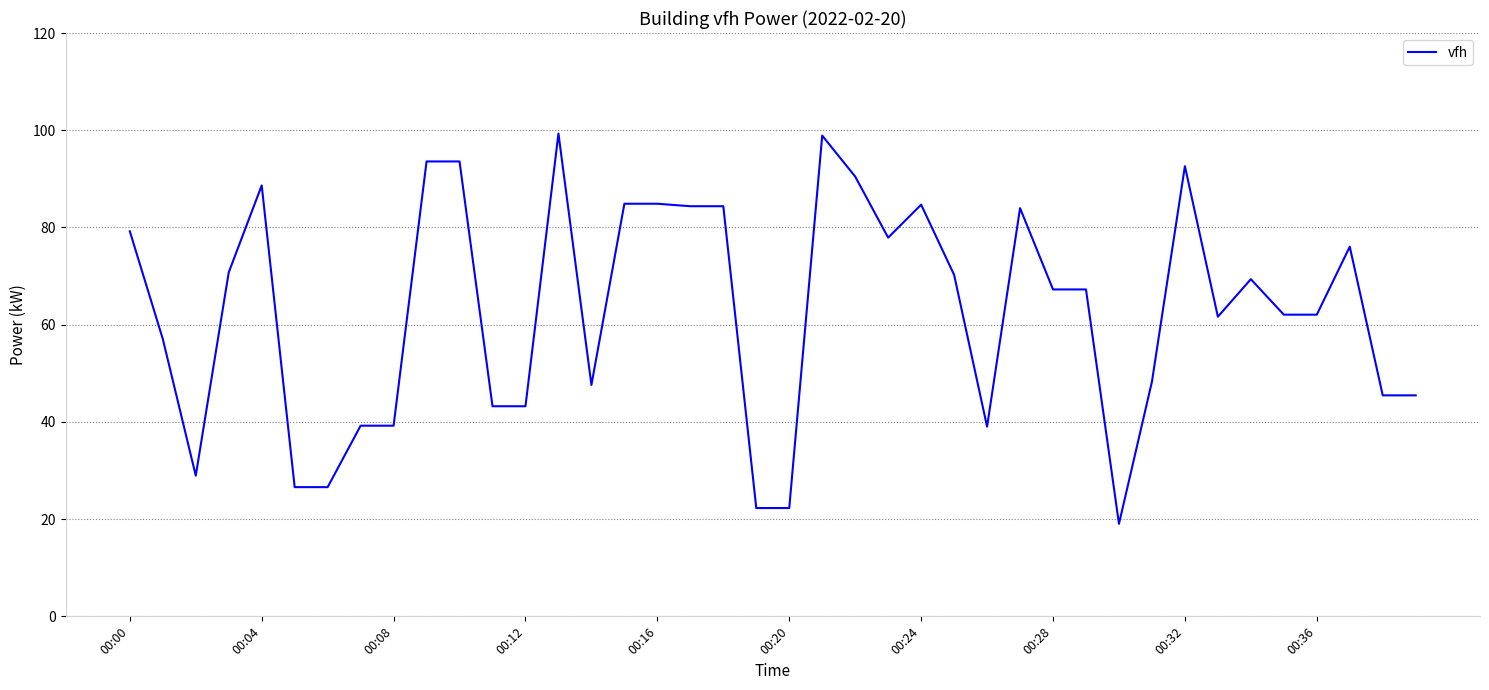

What is the minimum value shown in the chart?

19.0